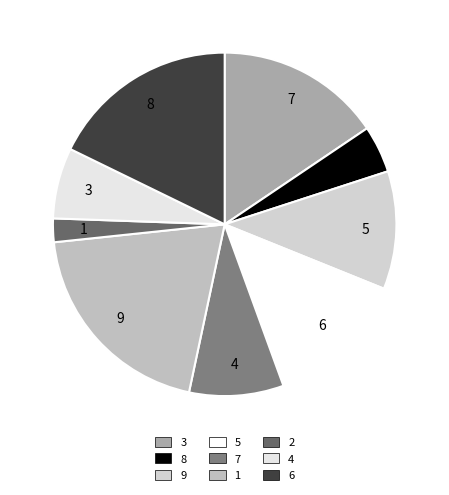

What is the smallest slice in the pie chart?

2